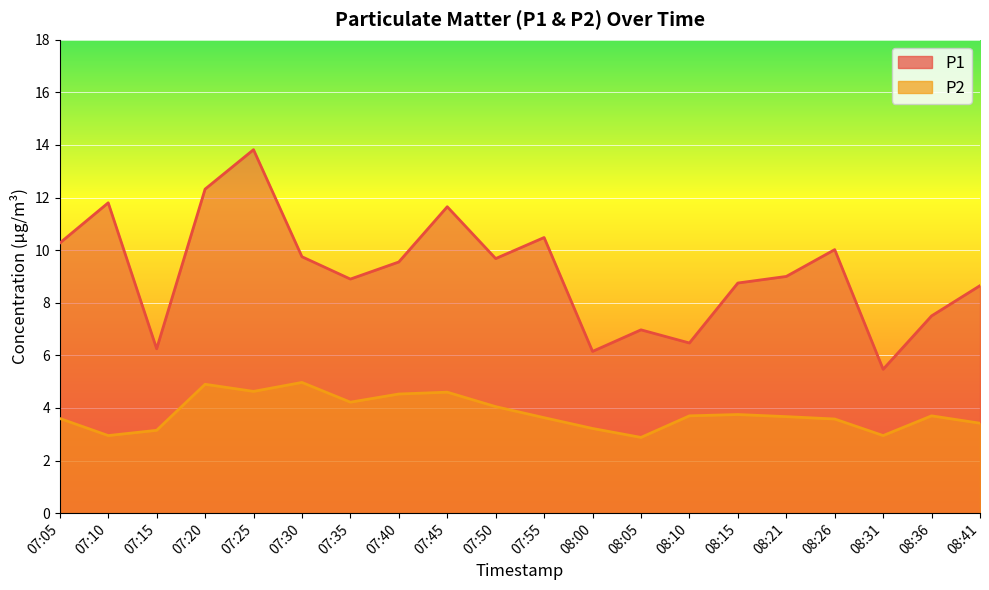

Which has a higher value, 08:31 or 08:15?

08:15